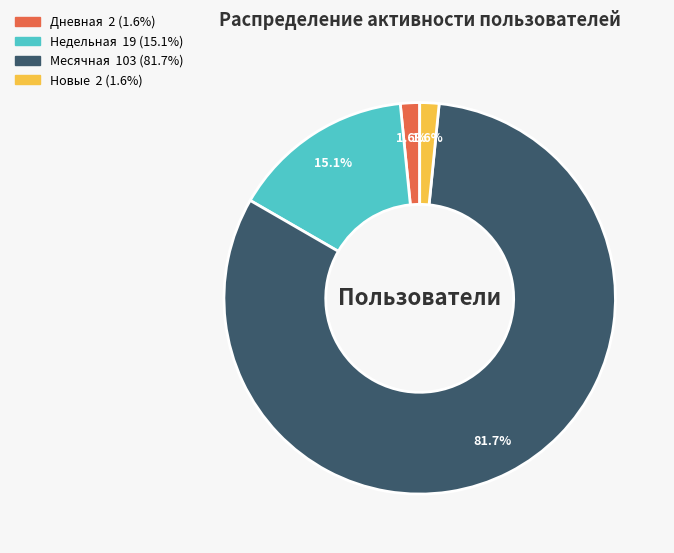

Is there a majority slice in this chart?

Yes